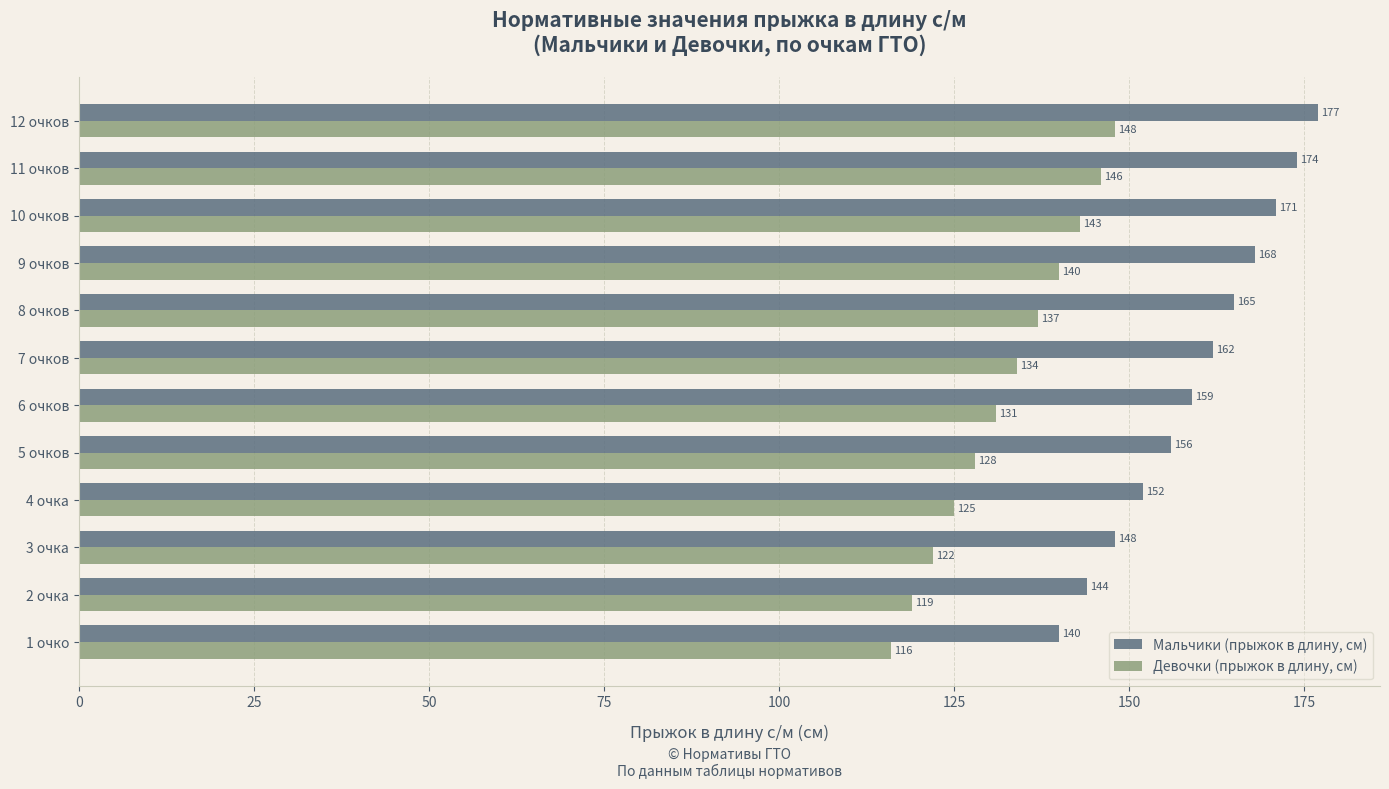

List the series in order of their overall mean, highest first.

Мальчики (прыжок в длину, см), Девочки (прыжок в длину, см)